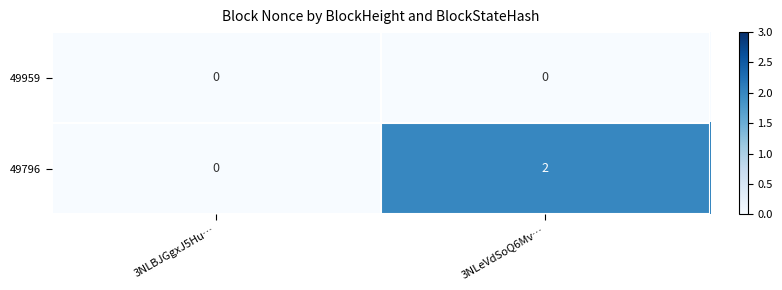

Which series changed the most between 3NLBJGgxJ5Hu… and 3NLeVdSoQ6Mv…?

49796